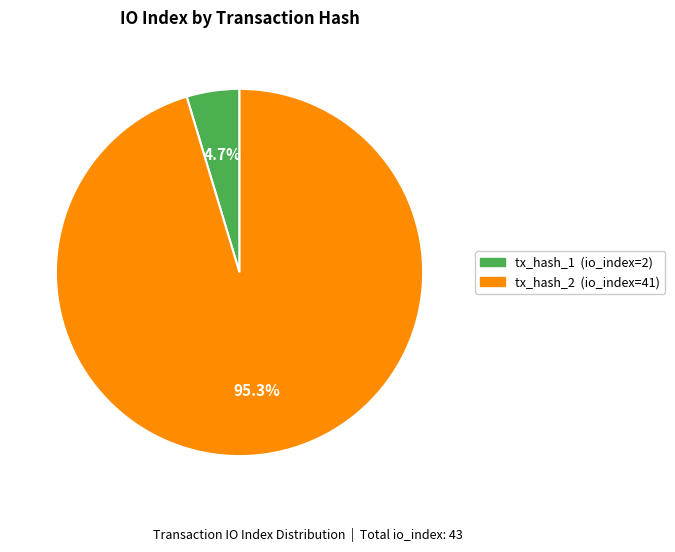

True or false: tx_hash_1 accounts for 5% of the total.

True